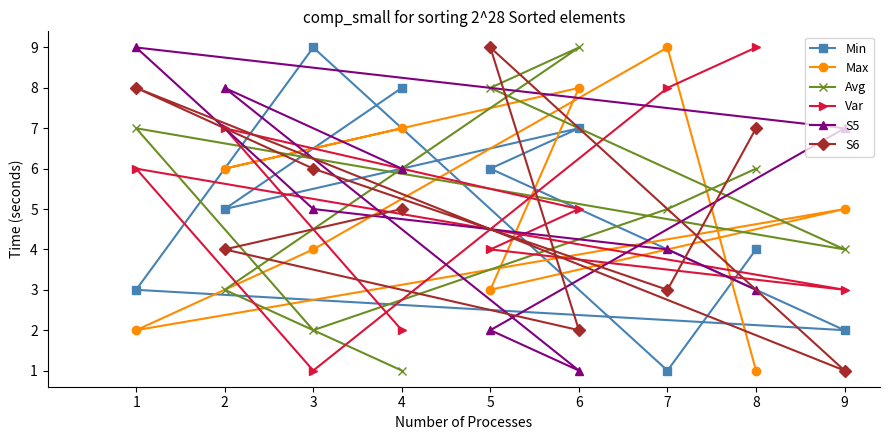

In Max, how many points are lower than both neighbors (excluding endpoints)?

3